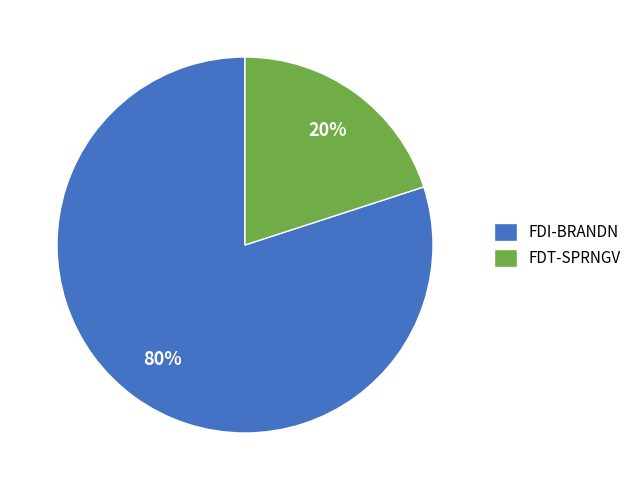

How many slices are in this pie chart?

2